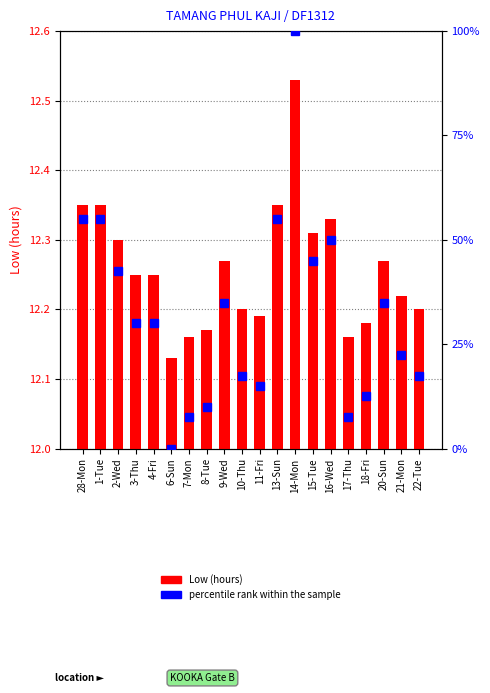

What is the difference between the highest and lowest values at 18-Fri?

0.3